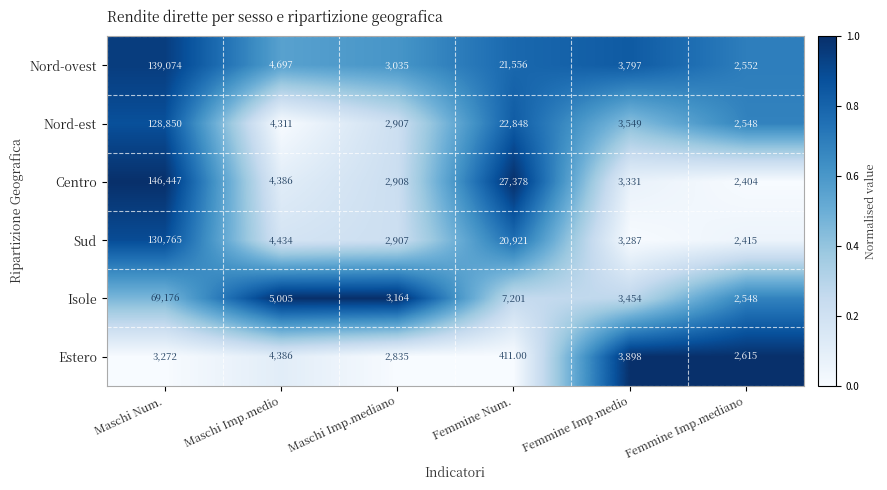

What is the difference between the highest and lowest values at Maschi Imp.medio?

694